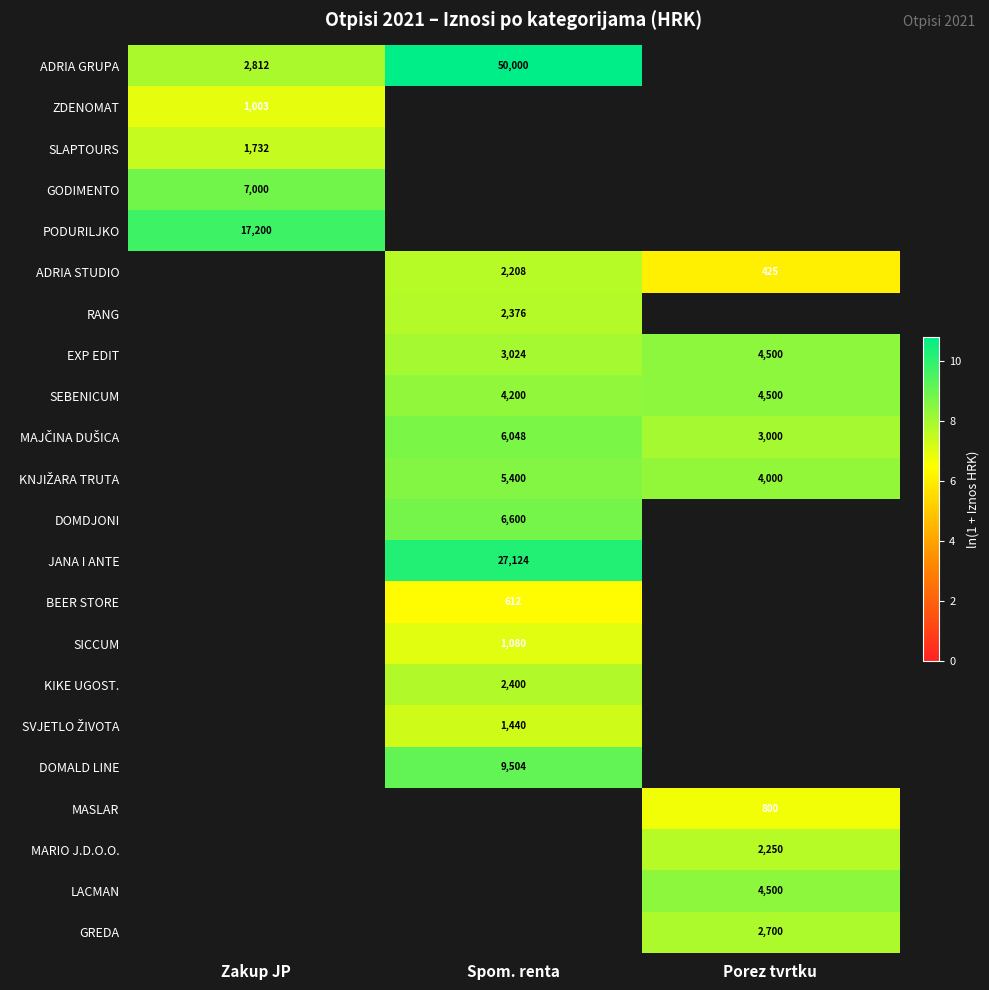

Is it true that PODURILJKO equals 9.8 at Zakup JP?

True